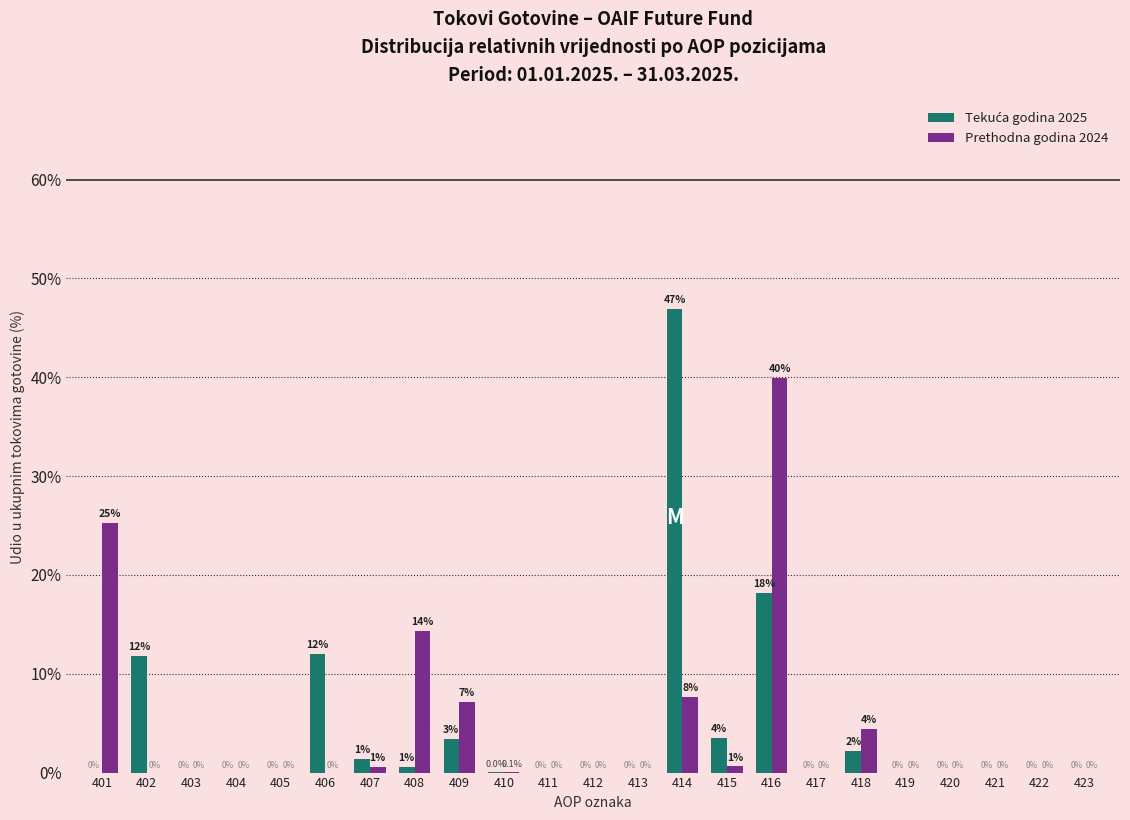

What is the maximum value shown in the chart?

46.9